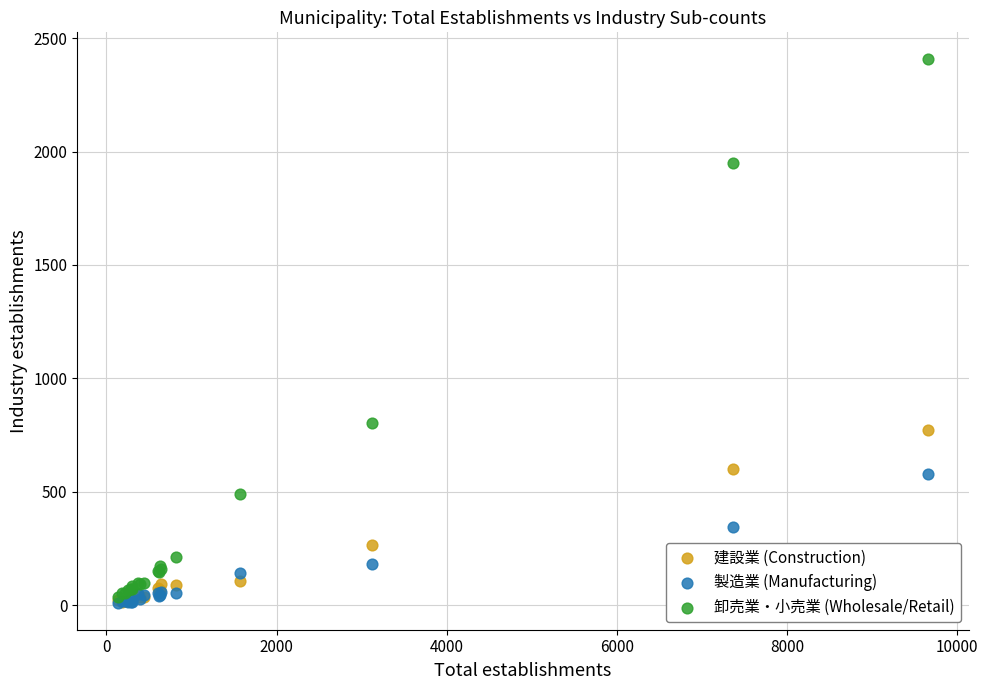

Which series has the widest spread of Y values?

卸売業・小売業 (Wholesale/Retail)